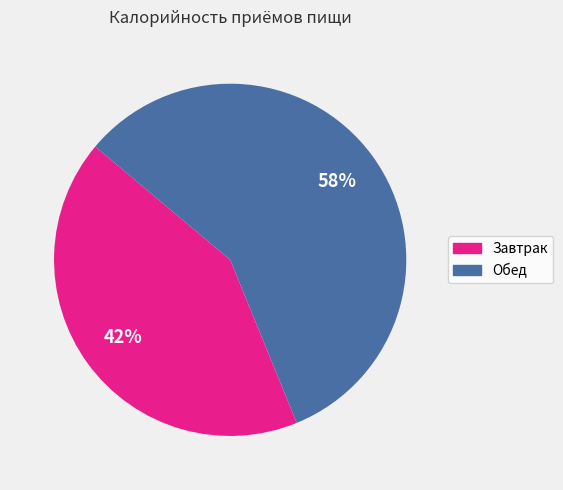

The Завтрак slice represents 36% of the pie. True or false?

False